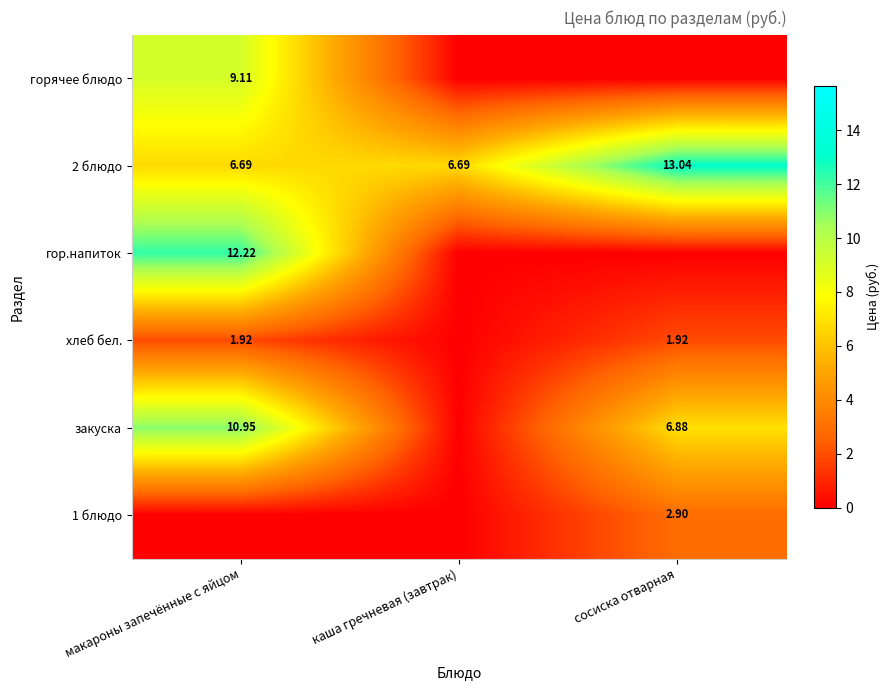

Which has a higher value, макароны запечённые с яйцом or каша гречневая (завтрак)?

макароны запечённые с яйцом